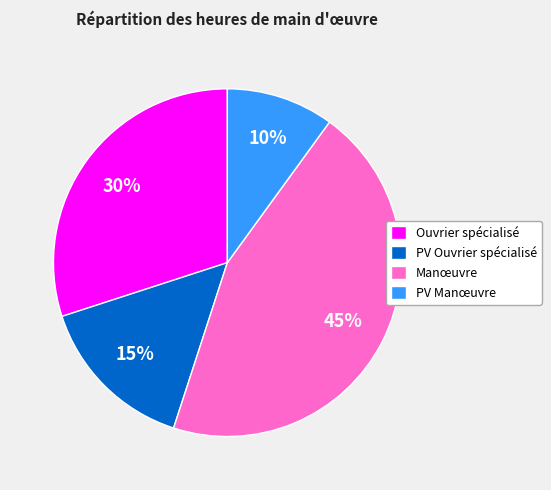

How many segments does this pie chart have?

4